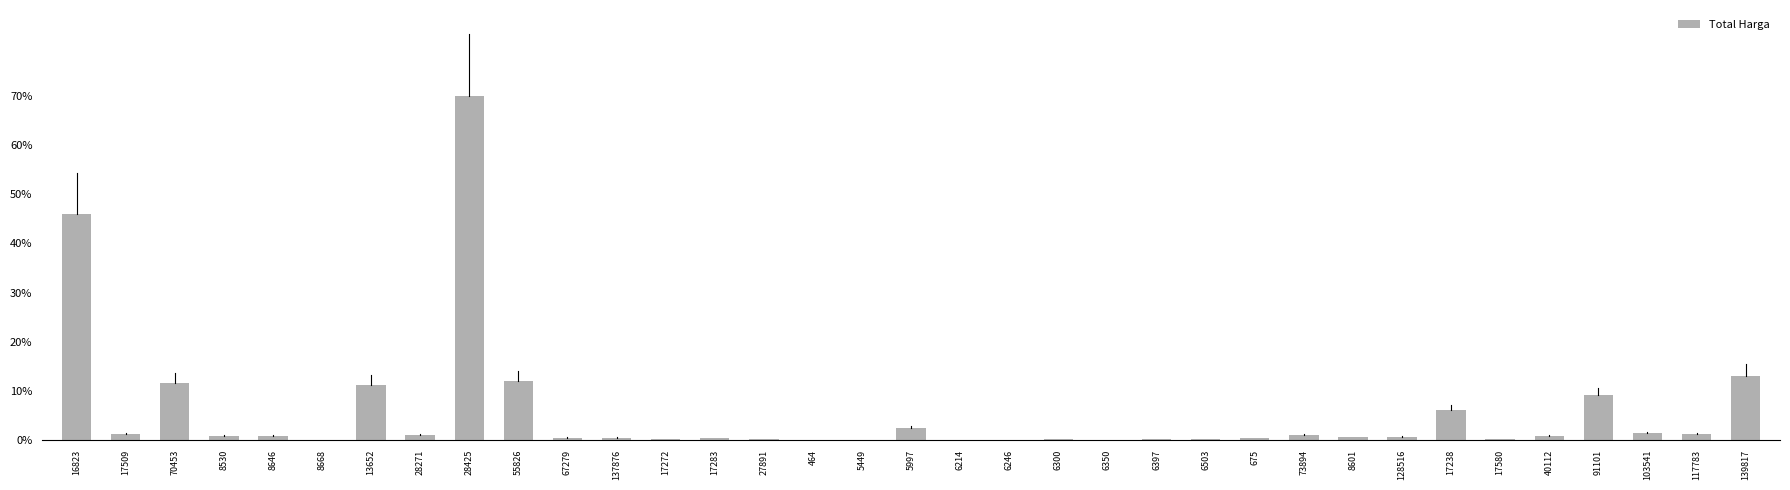

Are the bars horizontal?

No